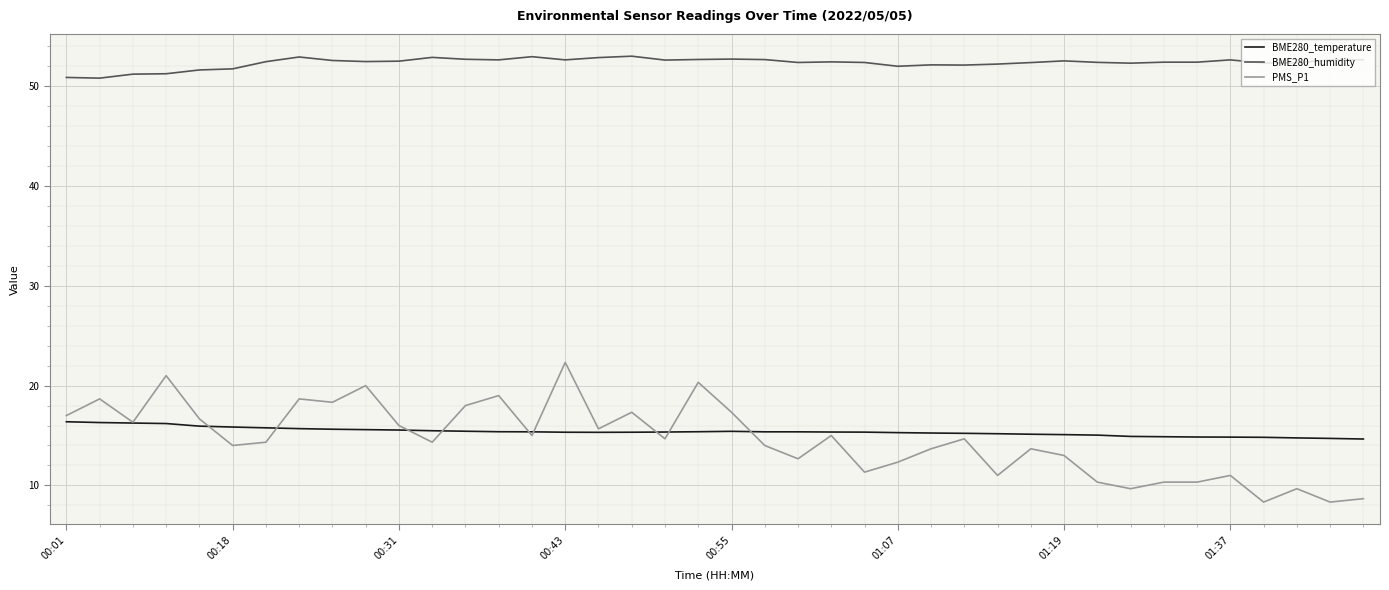

What is the lowest value of the PMS_P1 series?

8.3